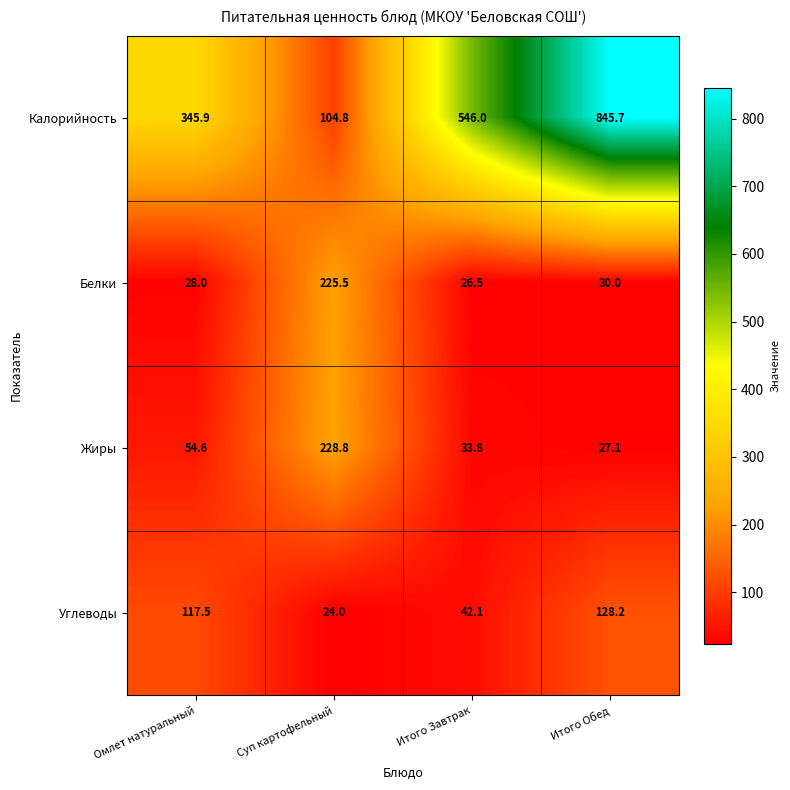

True or false: Белки has a value of 30.0 at Итого Обед.

True